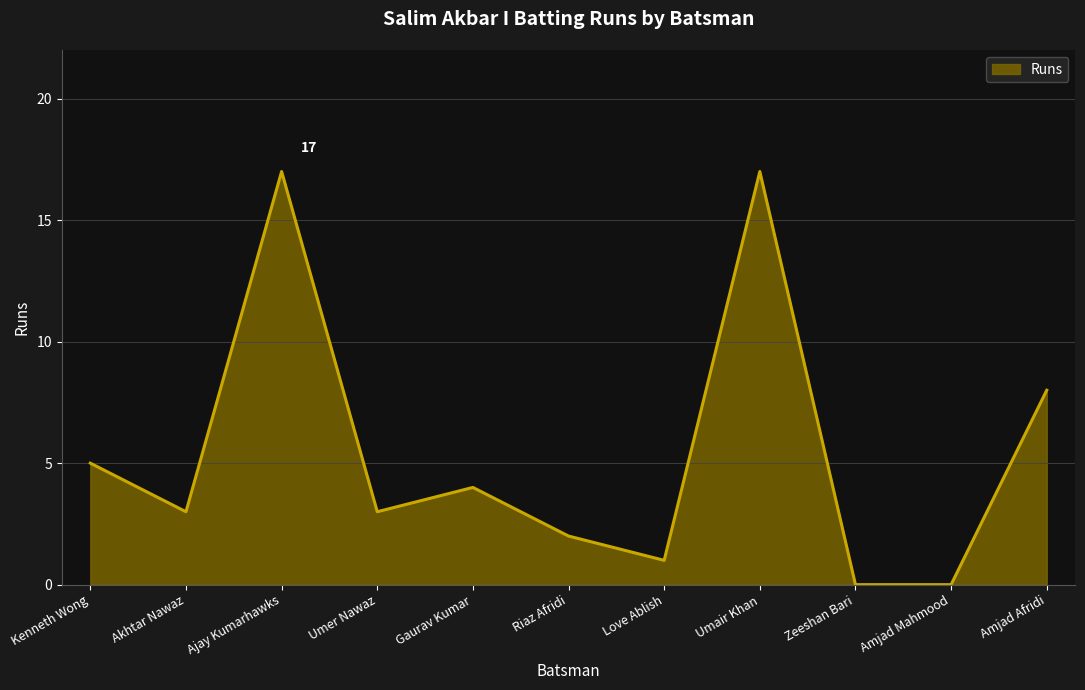

Between Kenneth Wong and Akhtar Nawaz, which is larger?

Kenneth Wong